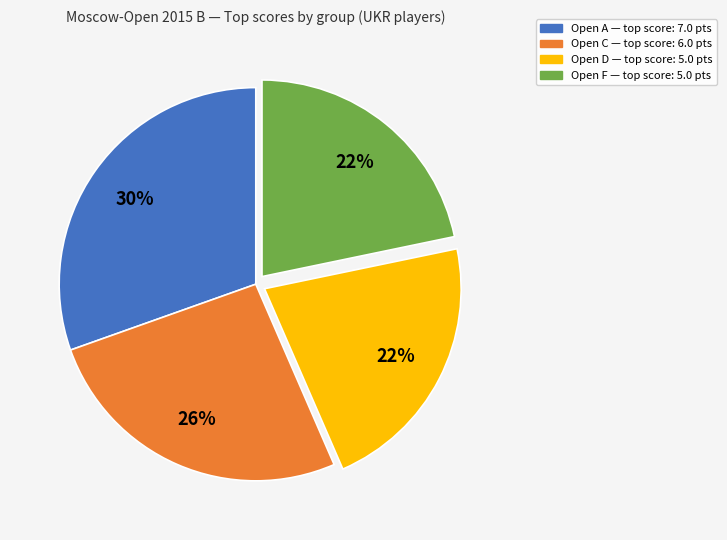

What is the largest slice in the pie chart?

Open A